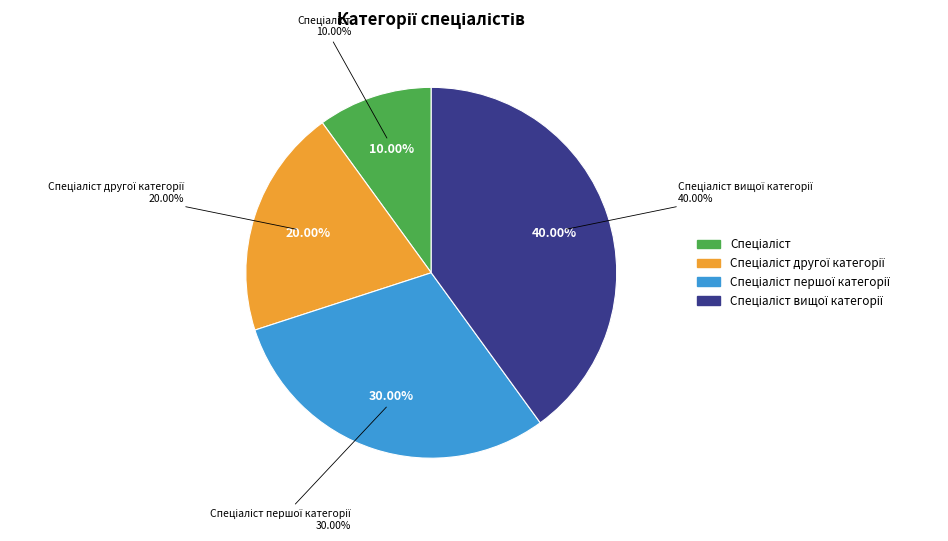

To the nearest percent, what is the difference between the largest and smallest slice percentages?

30%